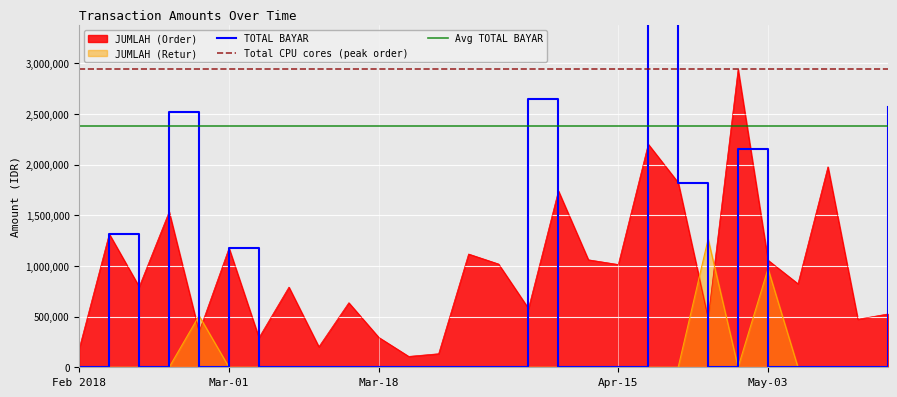

What is the average value of the JUMLAH (Retur) series?

98066